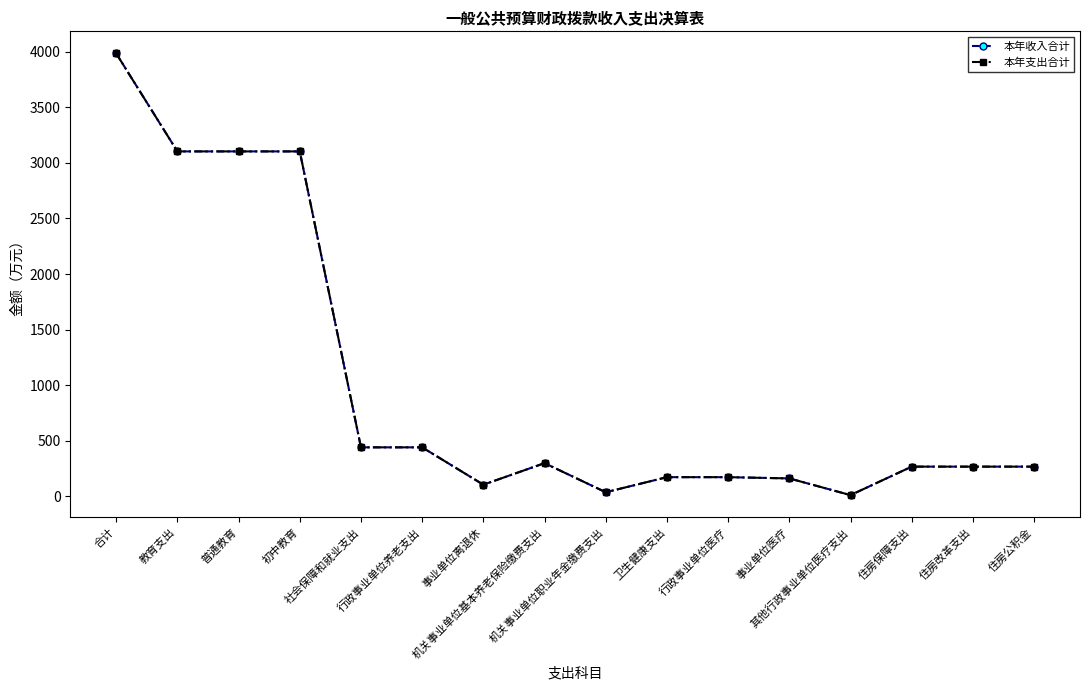

Does the chart have visible grid lines?

No